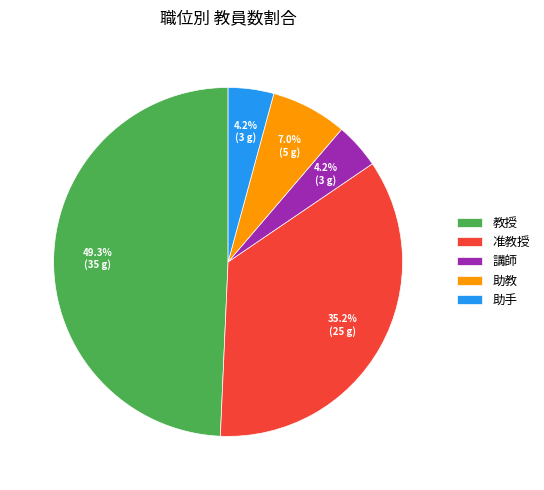

Is the sum of 教授 and 助手 greater than half?

Yes